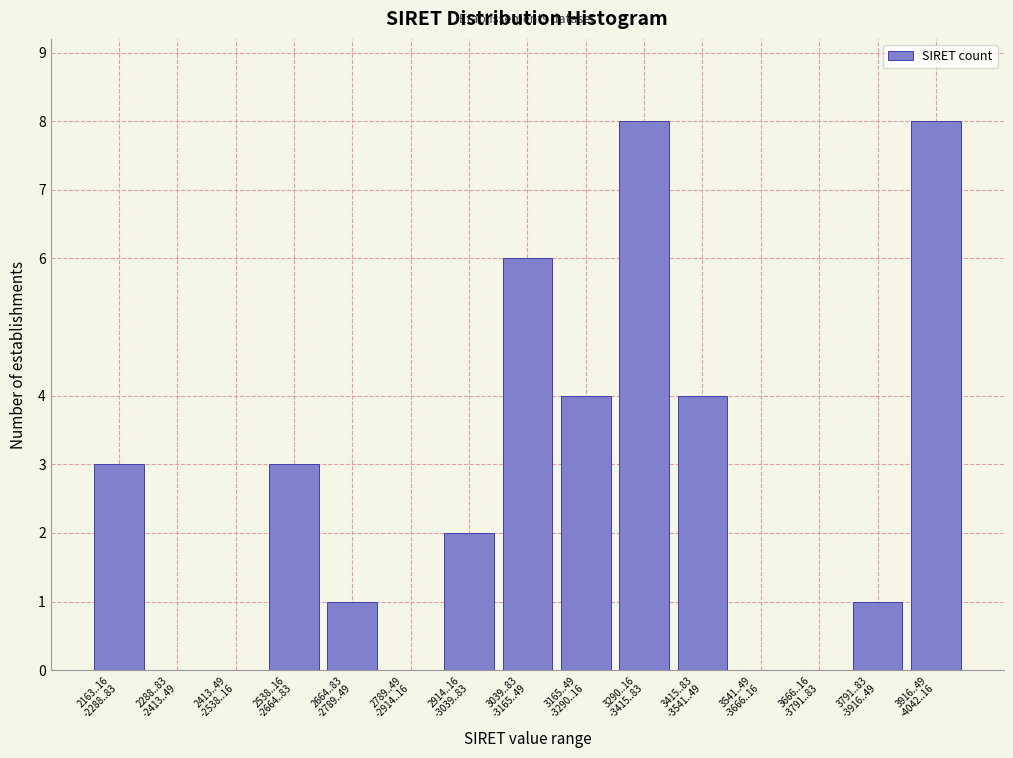

What is the sum of all values?

40